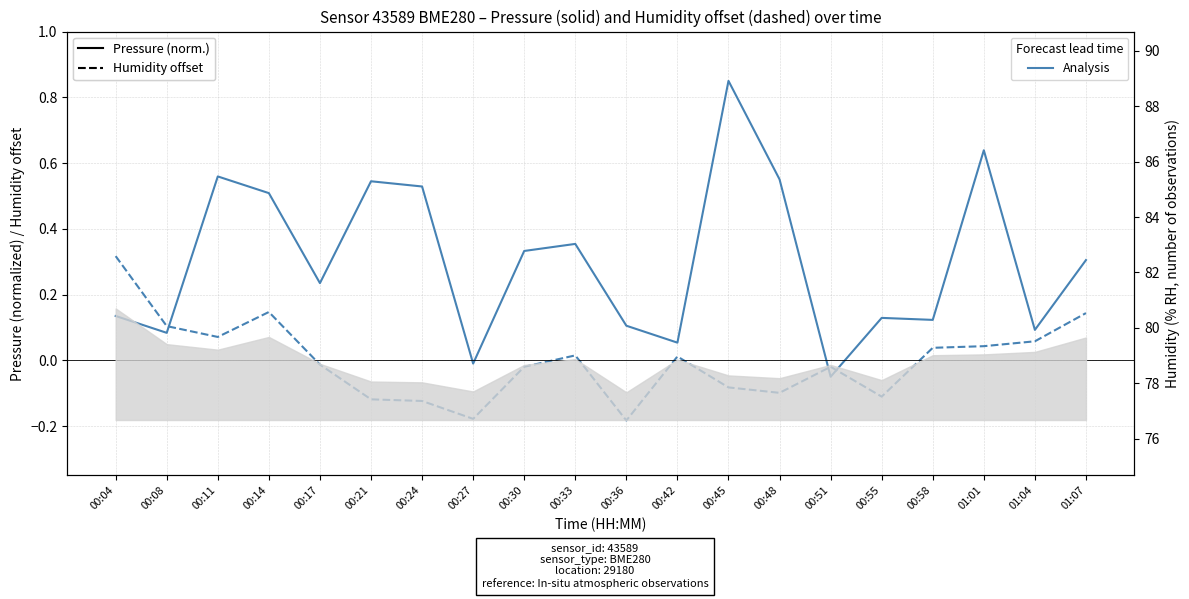

Where is the first local maximum for Humidity offset?

00:14